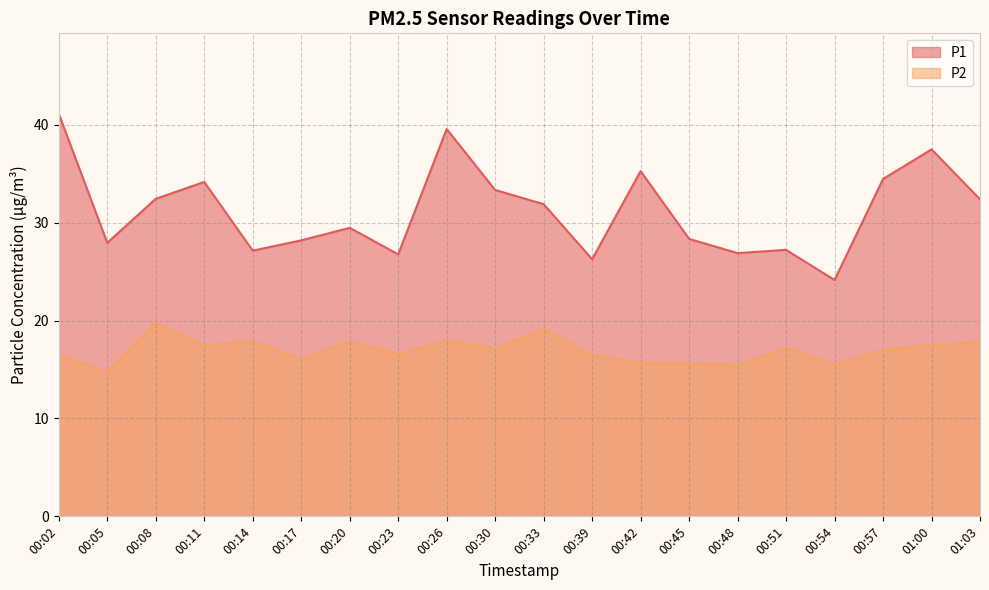

What is the value of the P2 point at the 12th from the left?

16.5